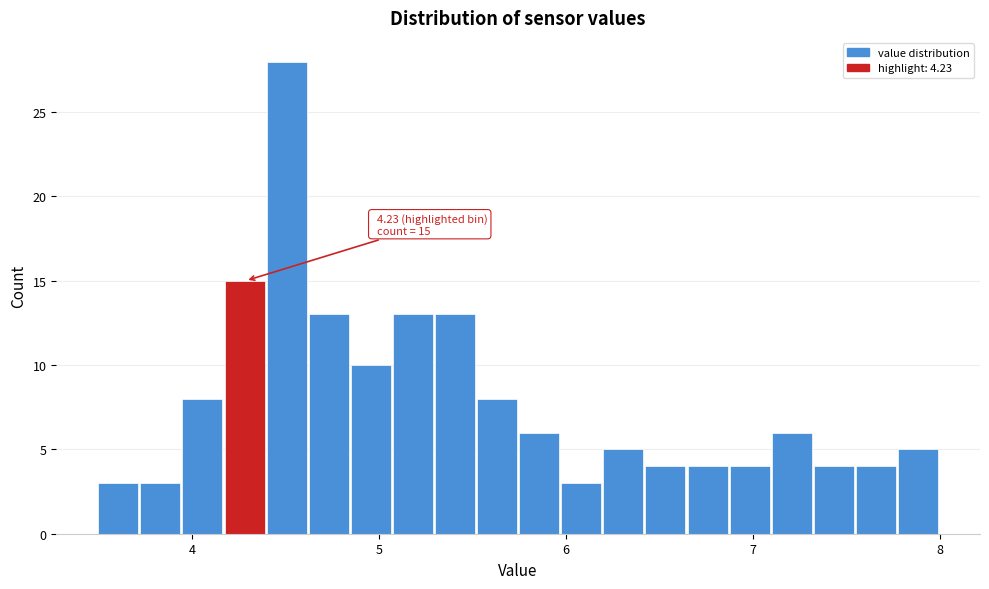

Around what value on the x-axis is the tallest bar? Give the approximate position of its centre, as read against the axis.

4.5